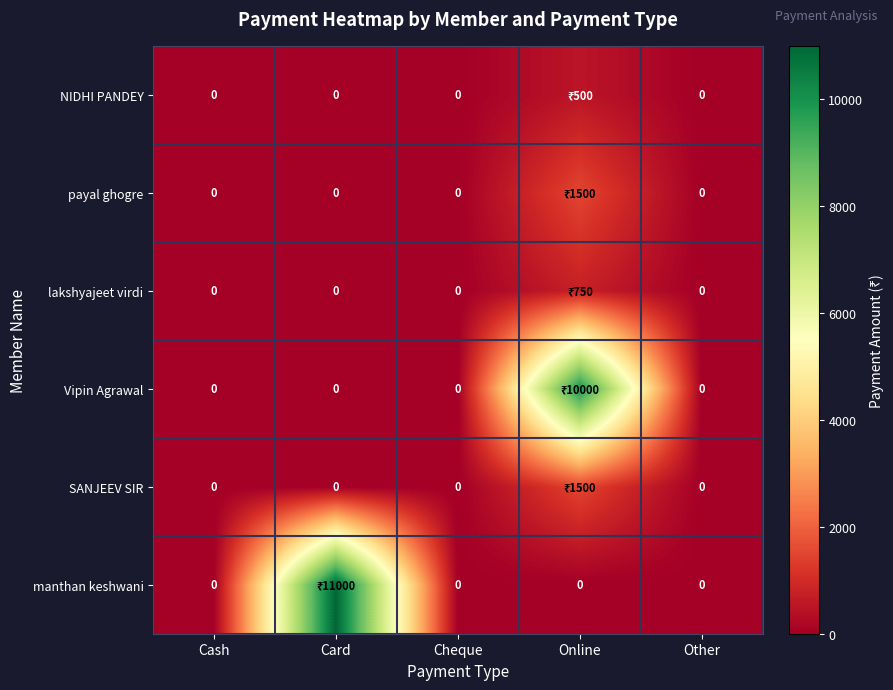

Is the value of Vipin Agrawal at Cash greater than the value of lakshyajeet virdi at Other?

No